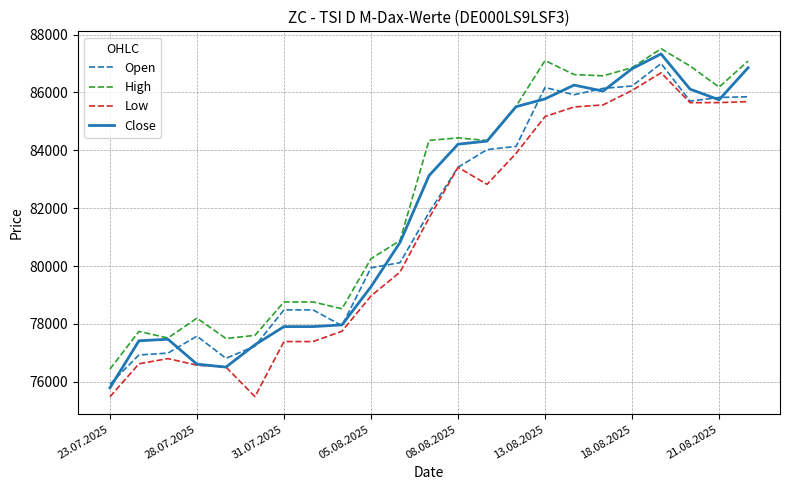

True or false: Low and High intersect in this chart.

False